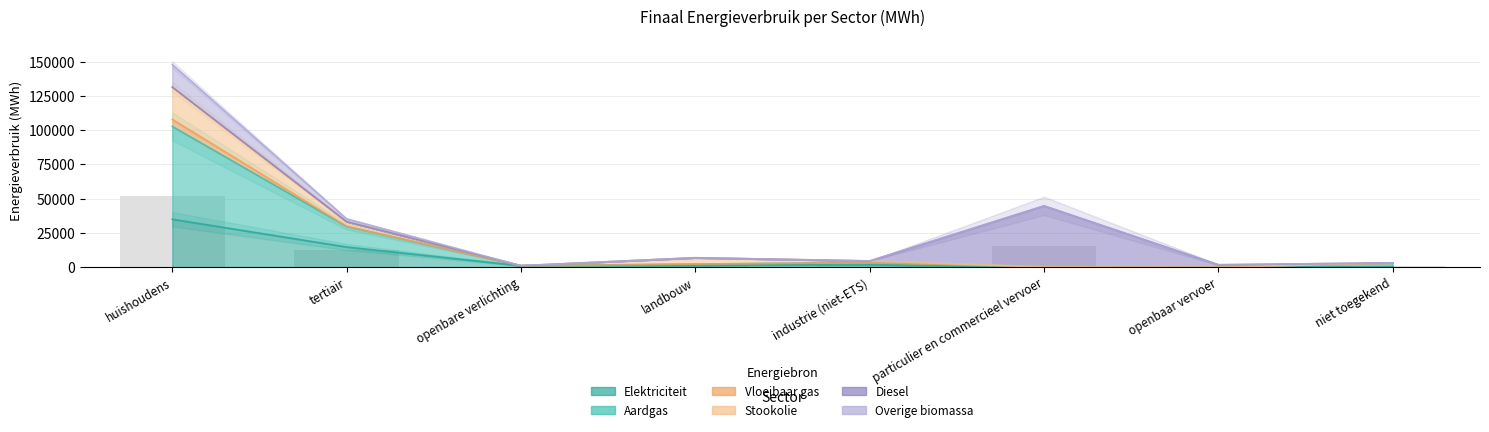

At which category is the sum across all series the highest?

huishoudens